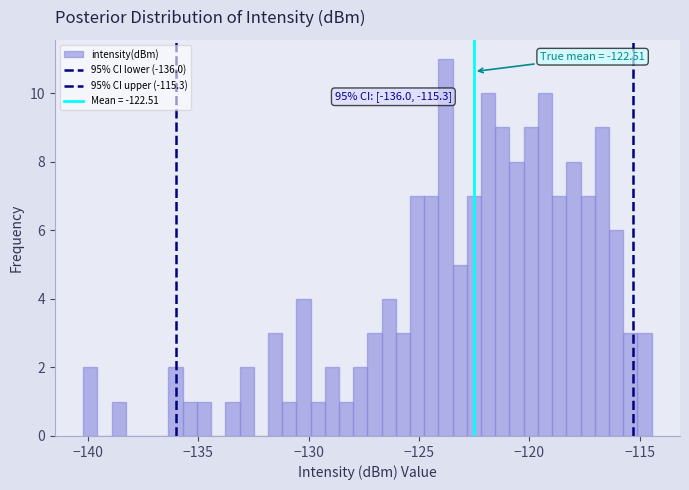

Around what value on the x-axis is the tallest bar? Give the approximate position of its centre, as read against the axis.

-124.0